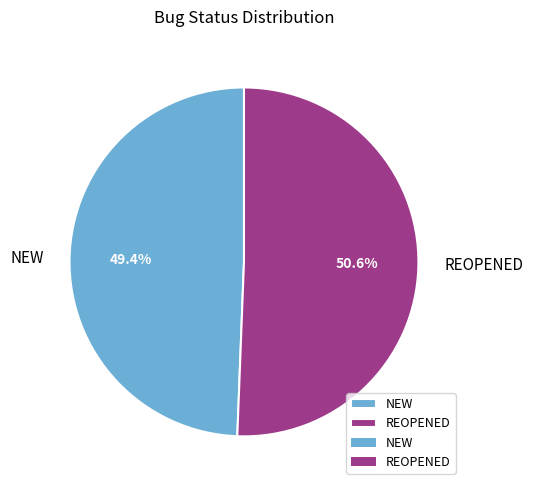

How many slices are in this pie chart?

2